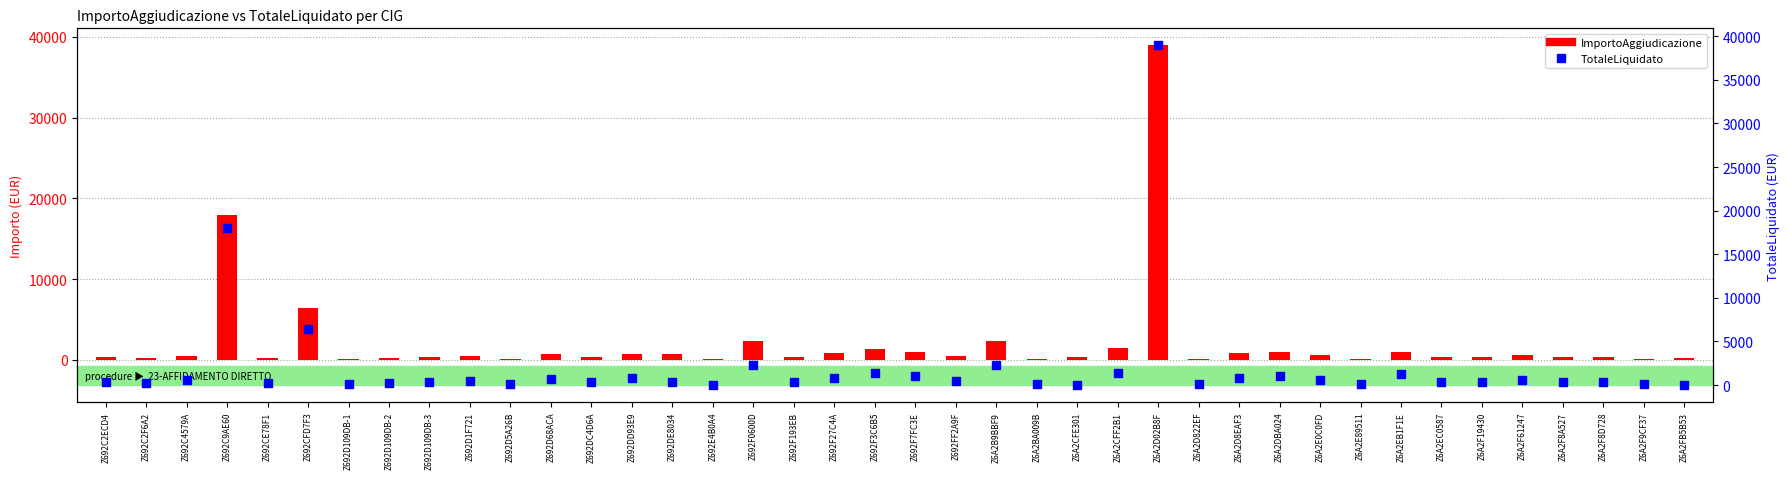

At which category is the sum across all series the highest?

Z6A2D02B8F